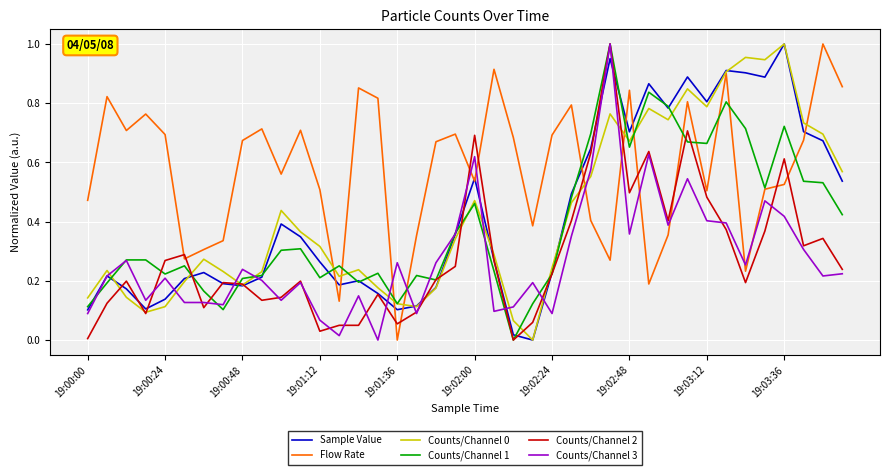

Count the number of data series in this chart.

6